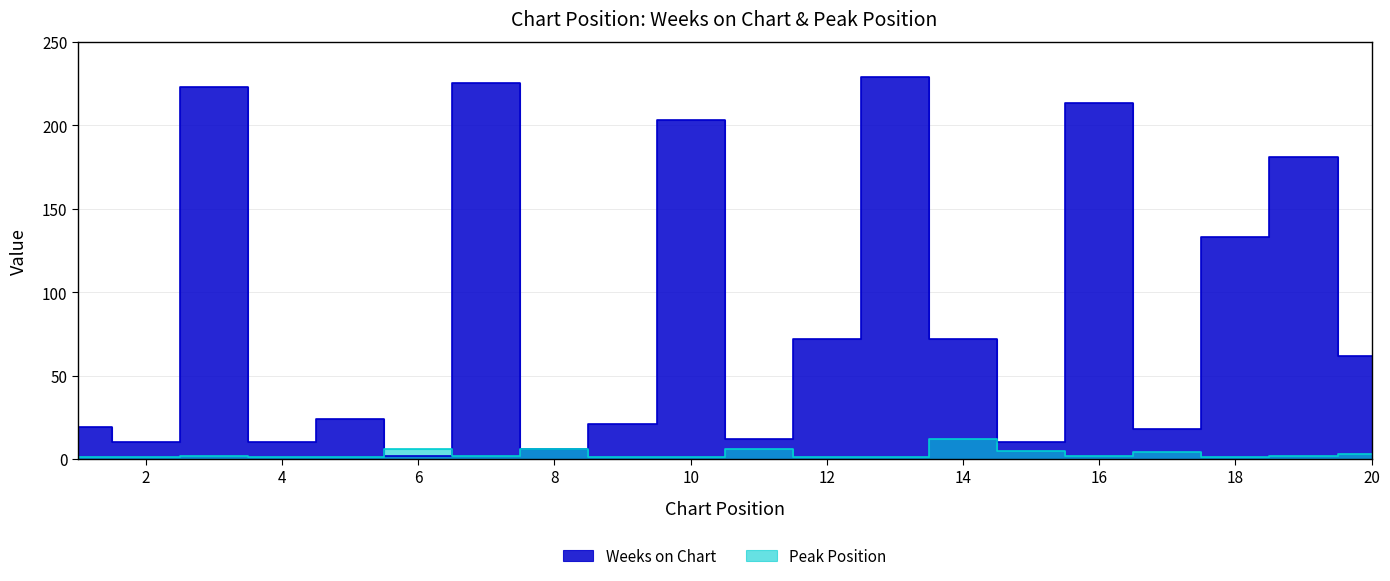

The value of Weeks on Chart at 11 is 21. True or false?

False